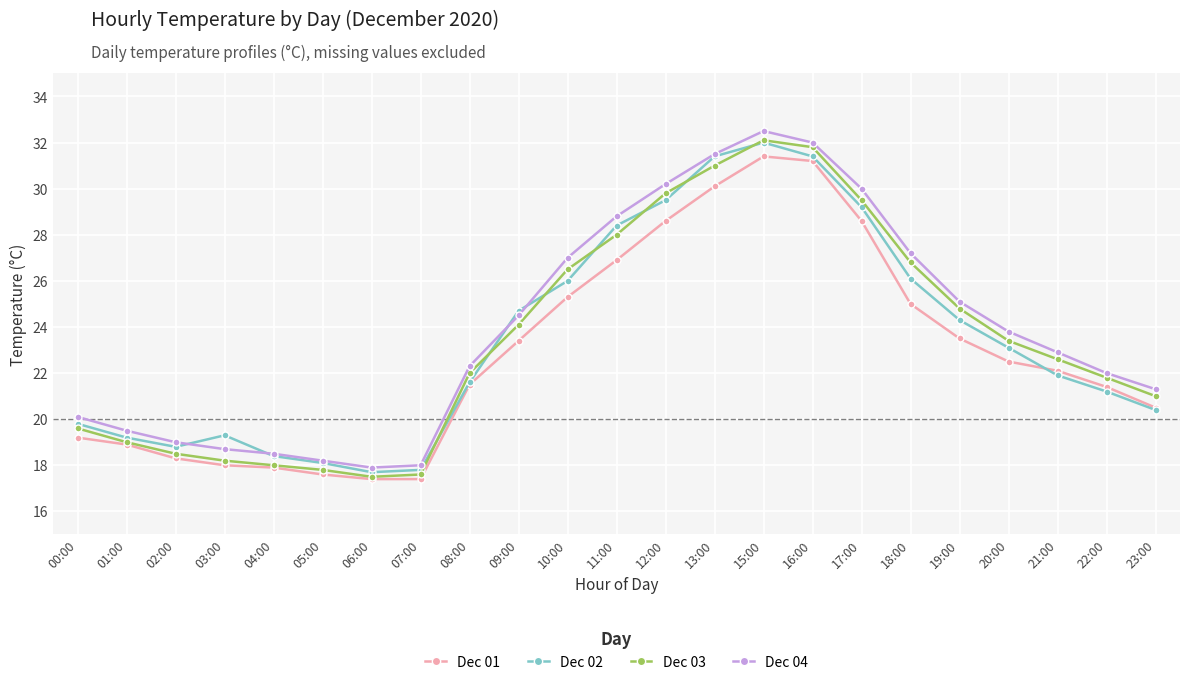

What is the difference between the Dec 04 values at 11:00 and 04:00?

10.3